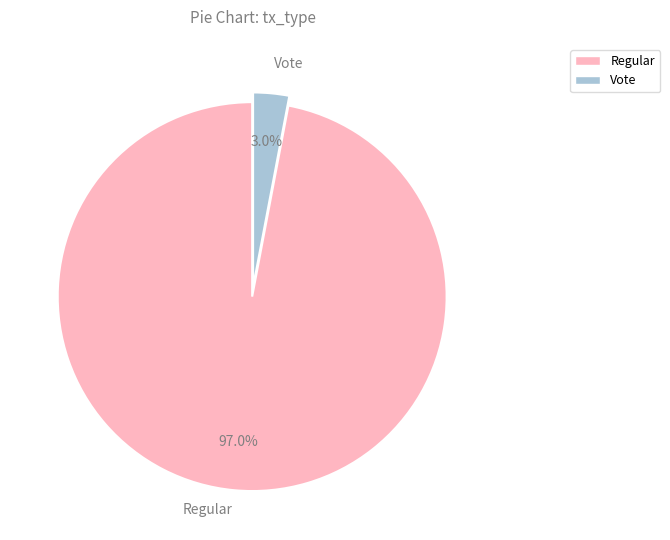

What is the smallest slice in the pie chart?

Vote